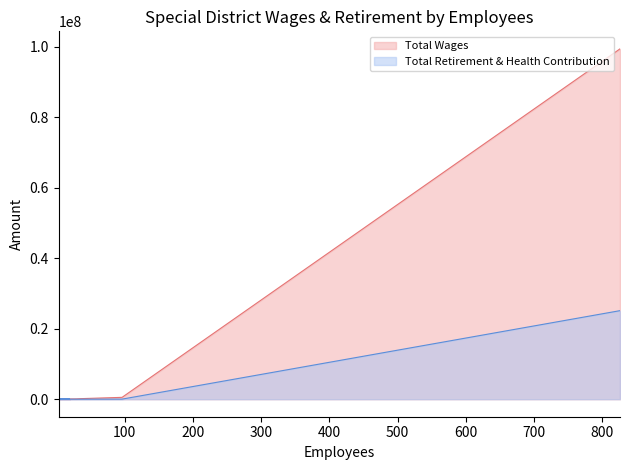

True or false: Total Retirement & Health Contribution and Total Wages cross at least once.

False